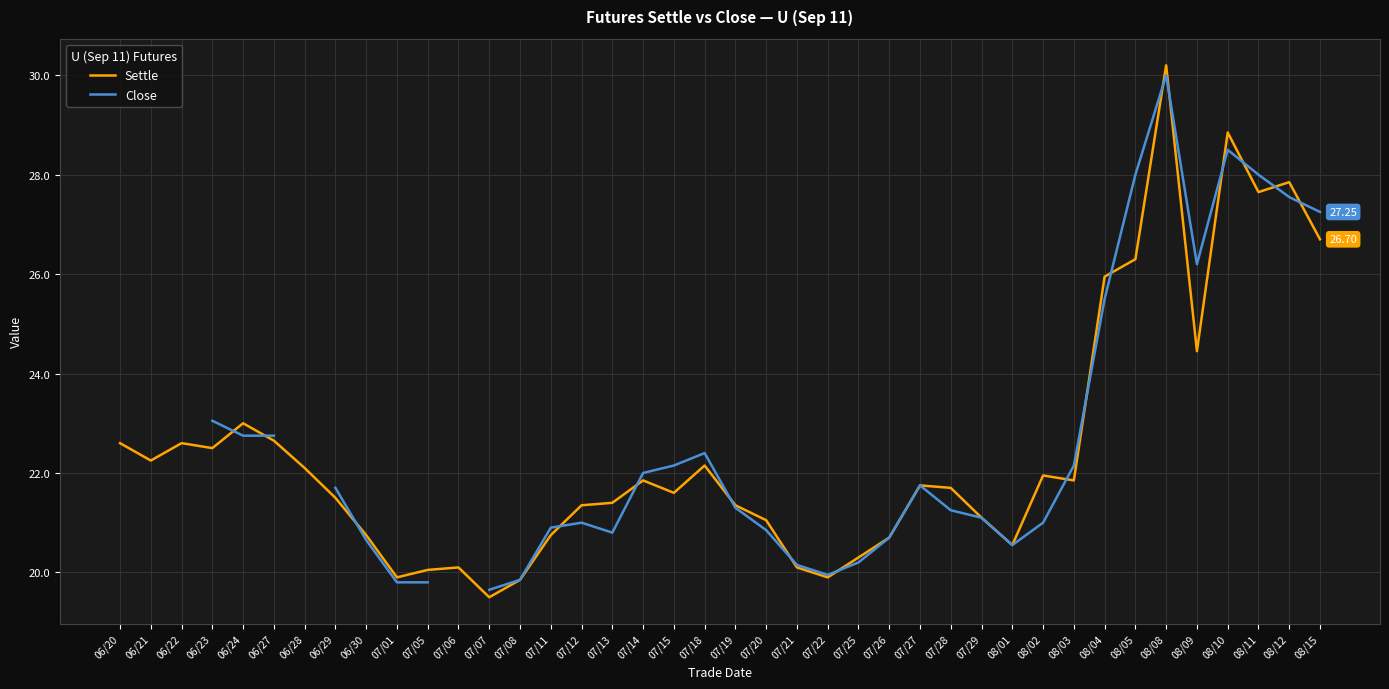

What is the sum of all Settle values?

898.7